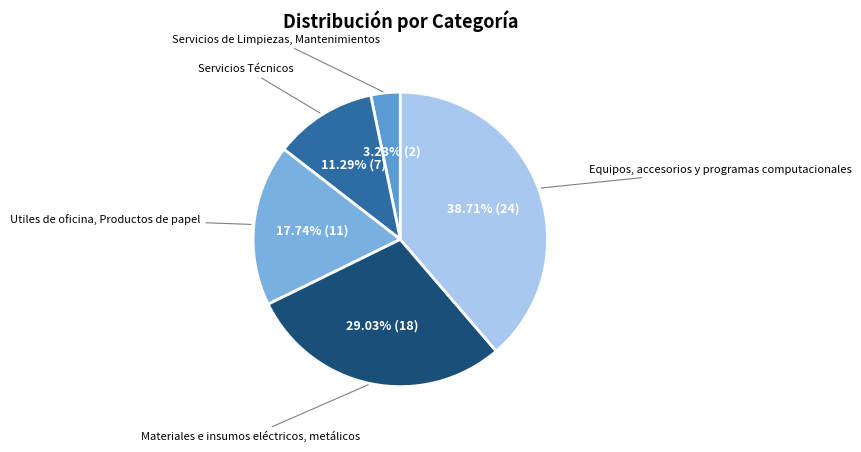

Which slice is the smallest?

Servicios de Limpiezas, Mantenimientos